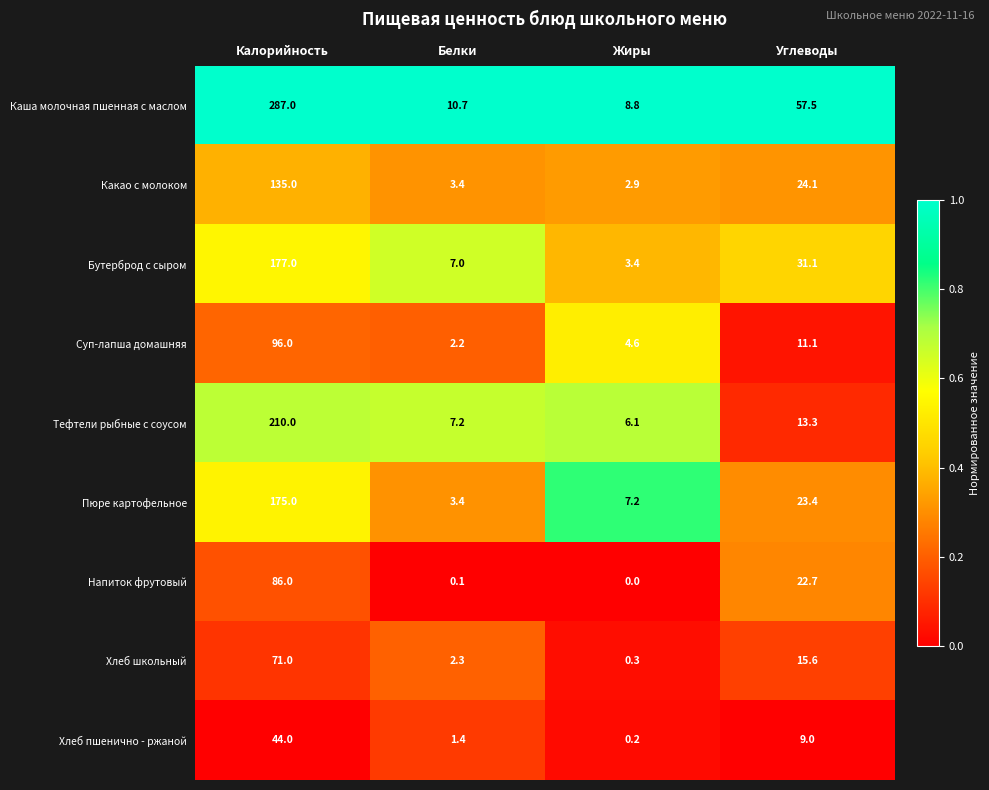

How many categories are shown in the chart?

4